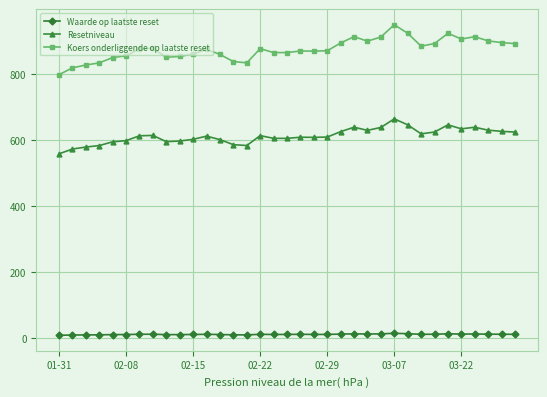

Rank the series by their maximum value, from highest to lowest.

Koers onderliggende op laatste reset, Resetniveau, Waarde op laatste reset